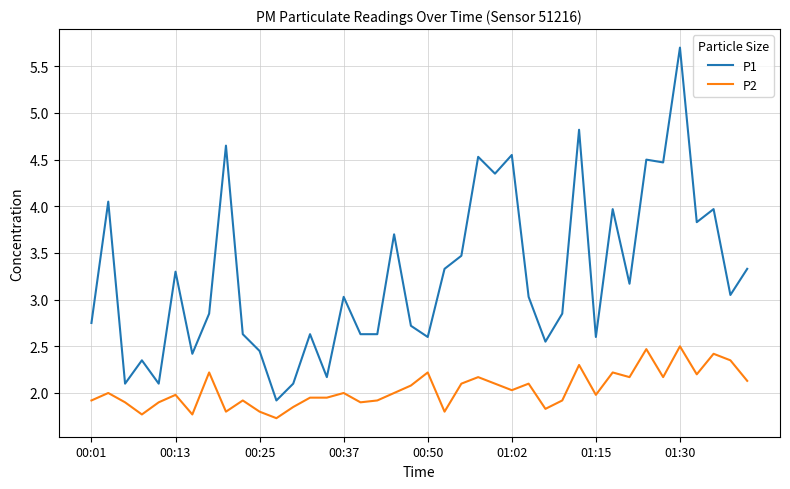

What are all the series names shown in the legend?

P1, P2